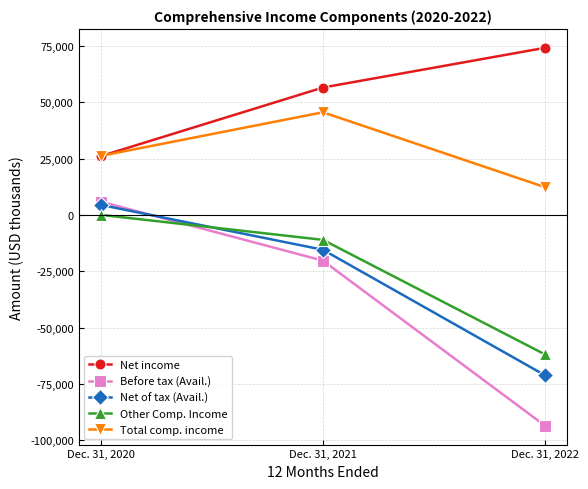

Reading left to right, transcribe all the data shown in this chart.

Net income: 26192	56622	74246
Before tax (Avail.): 5962	-20227	-93463
Net of tax (Avail.): 4515	-15394	-71099
Other Comp. Income: 103	-10982	-61837
Total comp. income: 26295	45640	12409